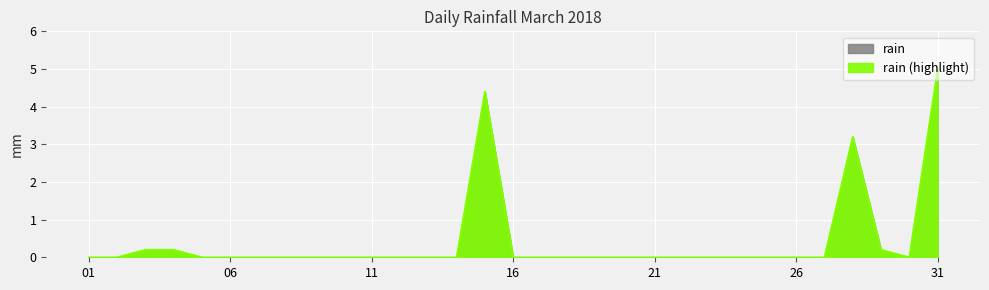

True or false: the data shows 2.0 at 2018-03-19.

False